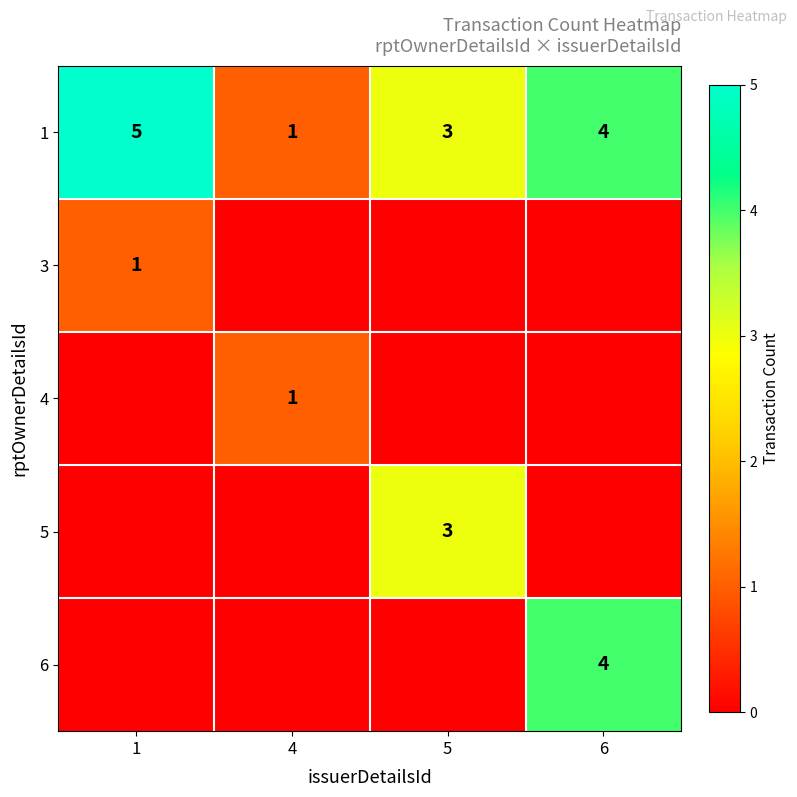

What is the sum of all 1 values?

13